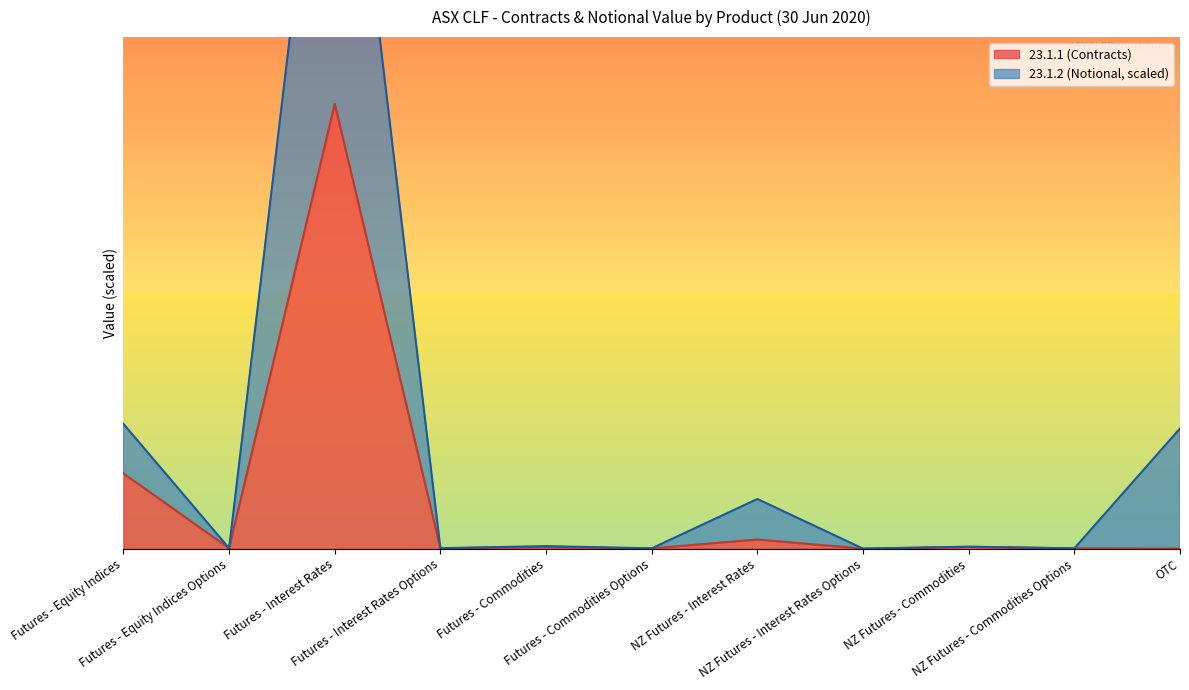

Rank the series by their average value, from lowest to highest.

23.1.1 (Contracts), 23.1.2 (Notional AUD)